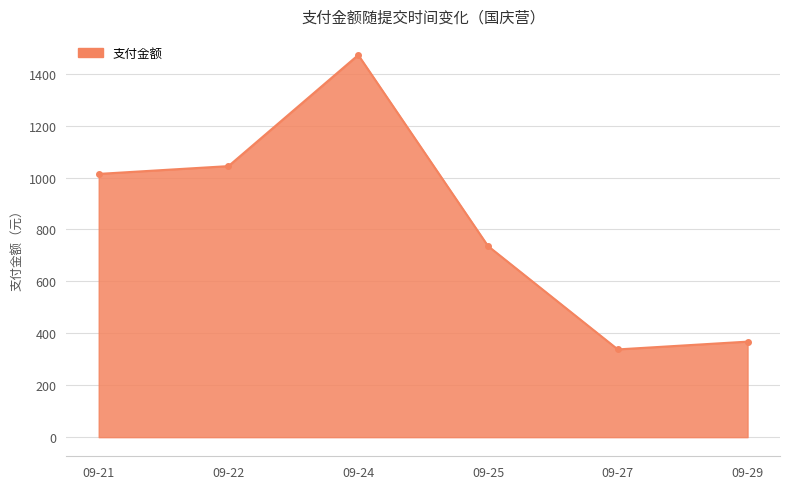

Reading left to right, extract all data points from this chart.

09-21=1014	09-22=1044	09-24=1472	09-25=736	09-27=338	09-29=368